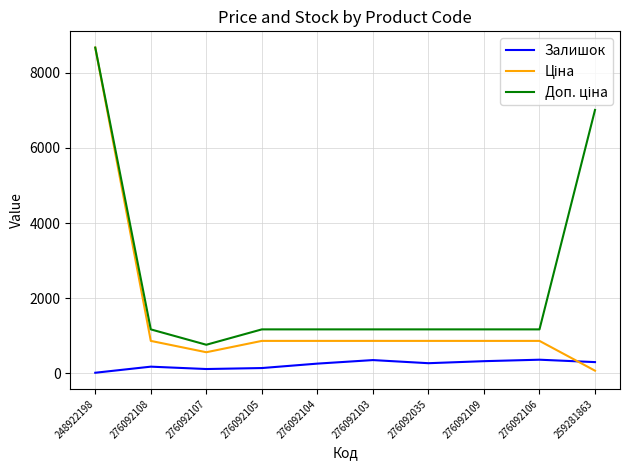

At which category is the sum across all series the highest?

248922198